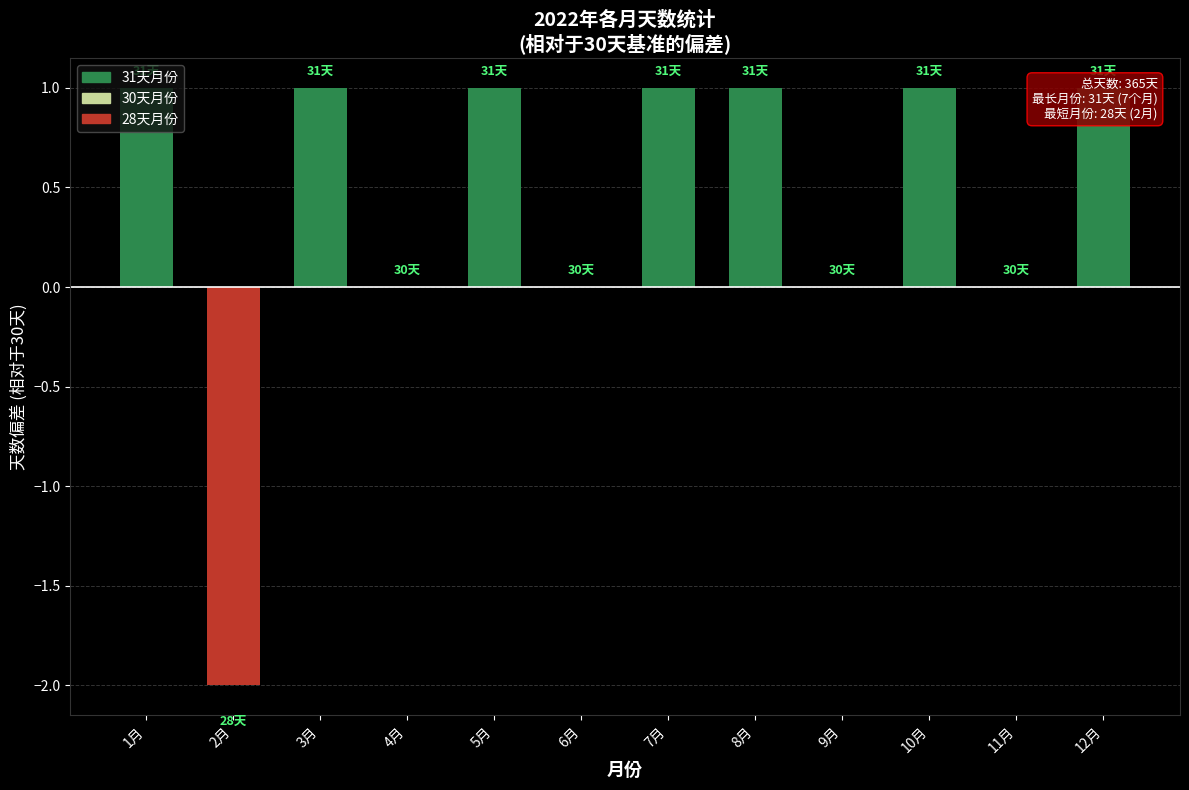

What is the label of the 6th bar from the left?

6月